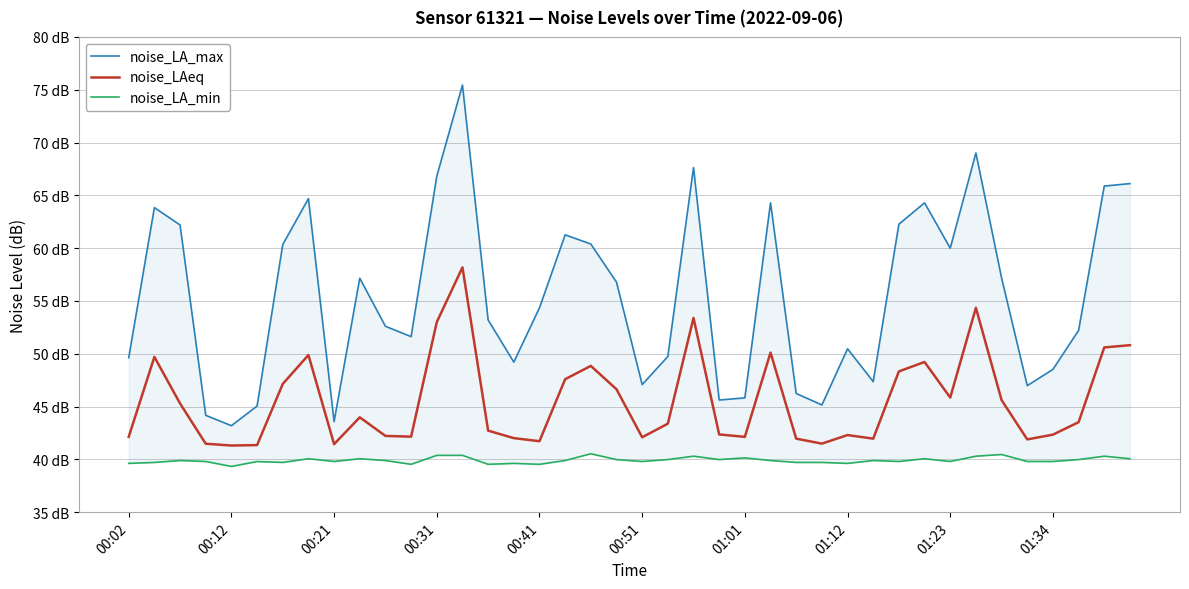

At how many categories does at least one series exceed 71?

1